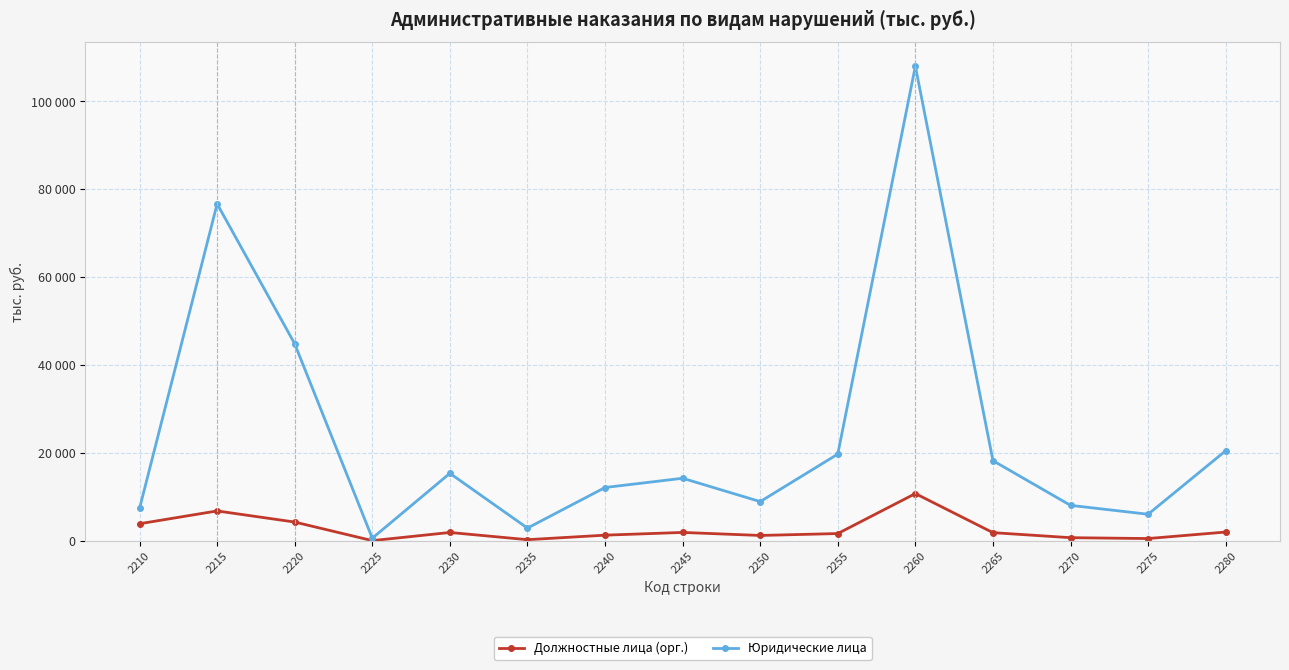

What are all the series names shown in the legend?

Должностные лица (орг.), Юридические лица